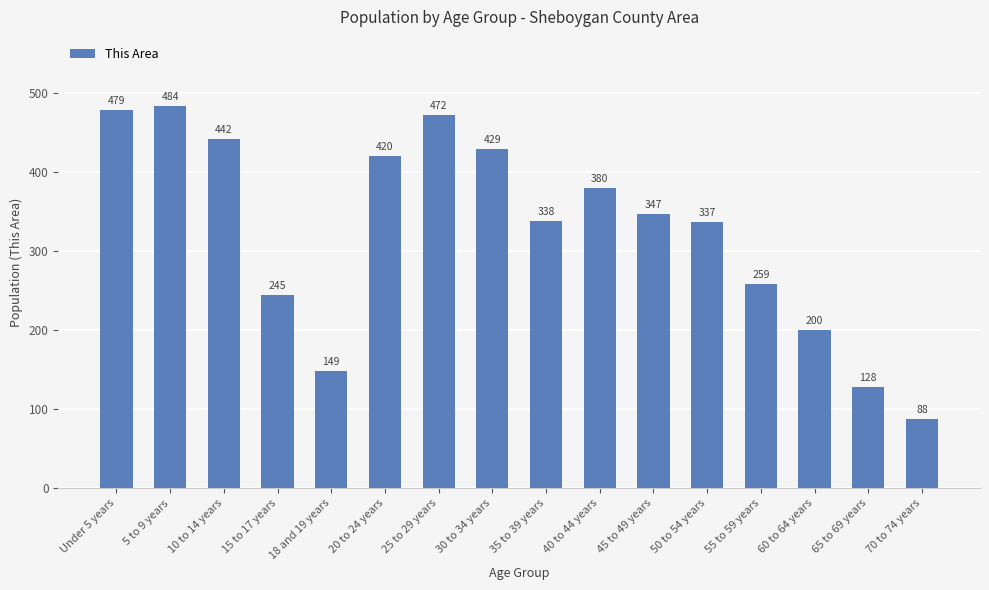

Which category has the lowest value across all series?

70 to 74 years